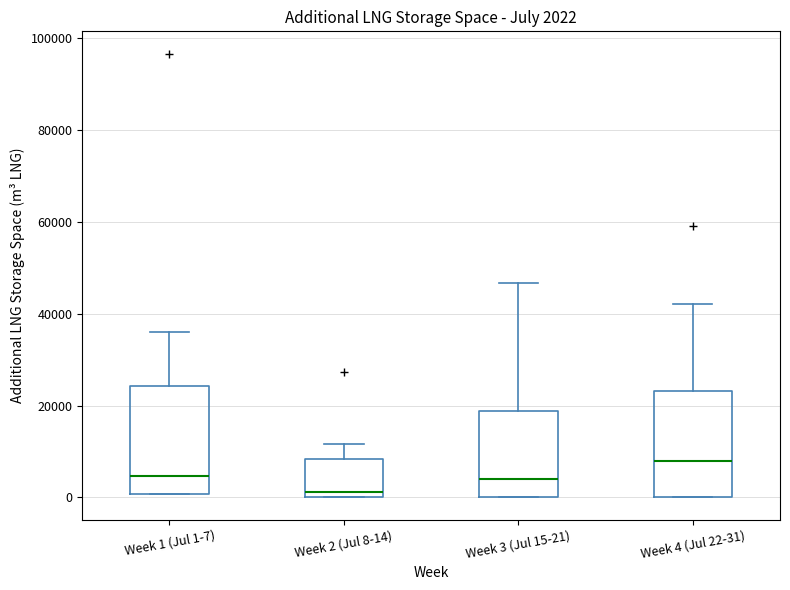

Which box has the highest median line?

Week 4 (Jul 22-31)